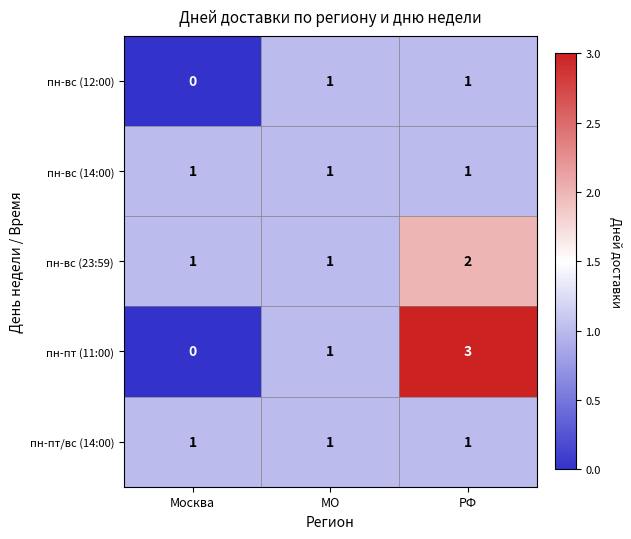

Rank the categories by пн-пт (11:00) value from highest to lowest.

РФ, МО, Москва